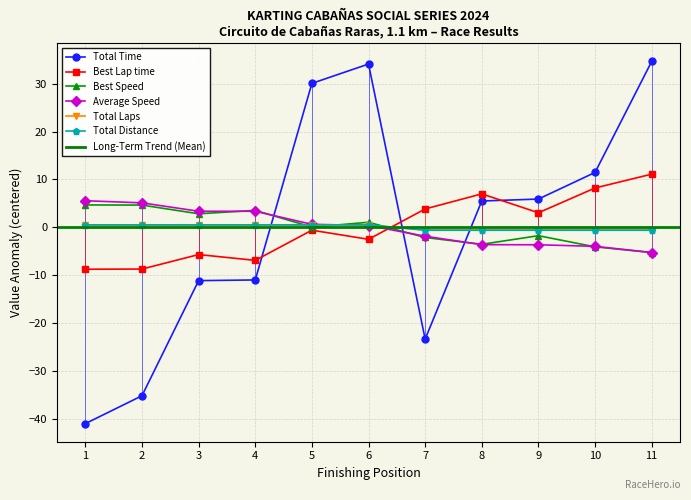

At which label does Total Distance first exceed 0?

1